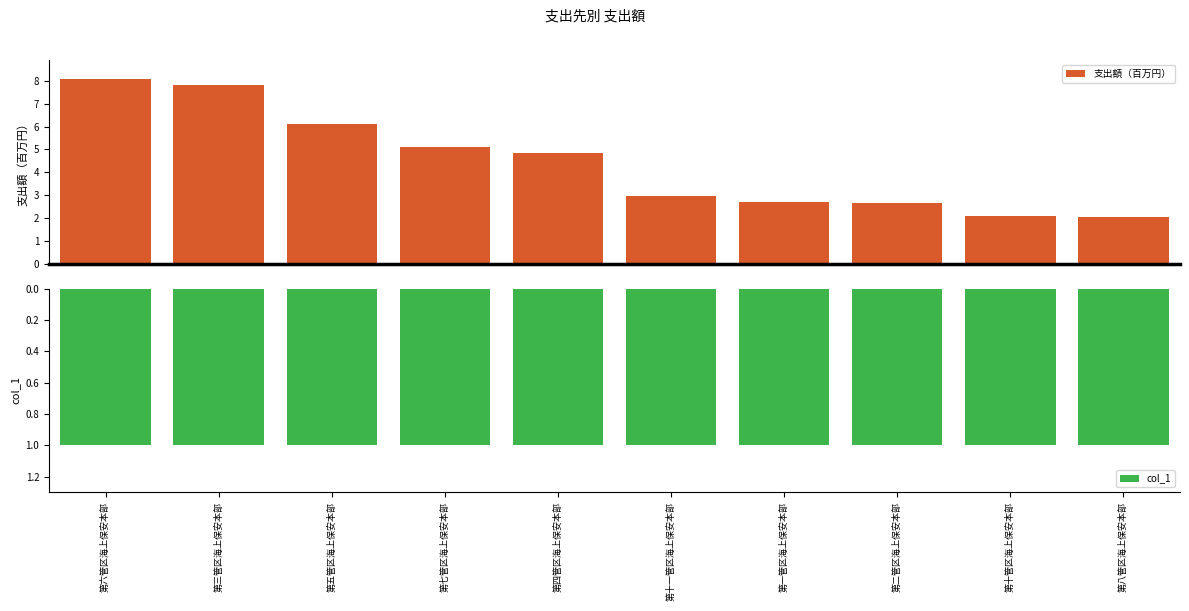

What is the difference between the maximum and minimum values in the 支出額（百万円） series?

6.0